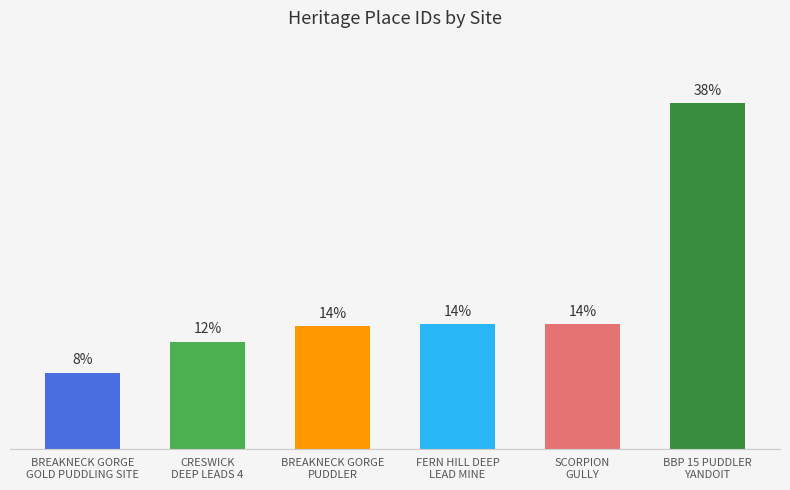

Where is the data nearest to the value 14021?

SCORPION
GULLY